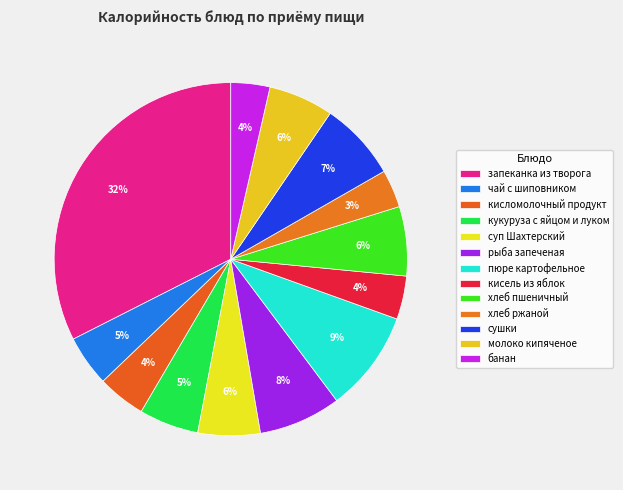

How many slices are in this pie chart?

13